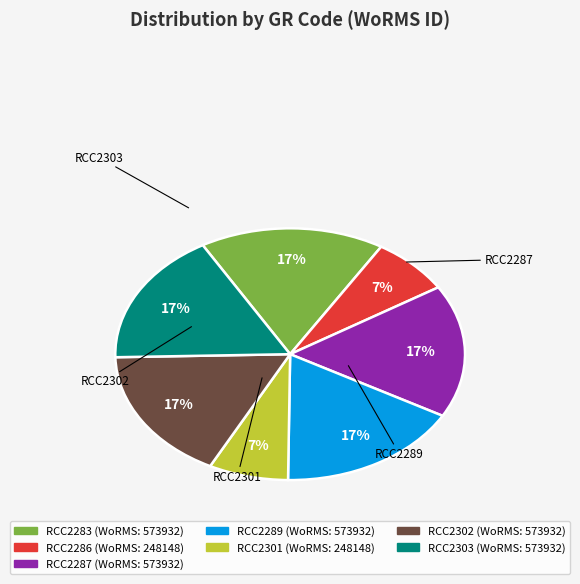

Is it true that RCC2283 is 29% of the pie?

False